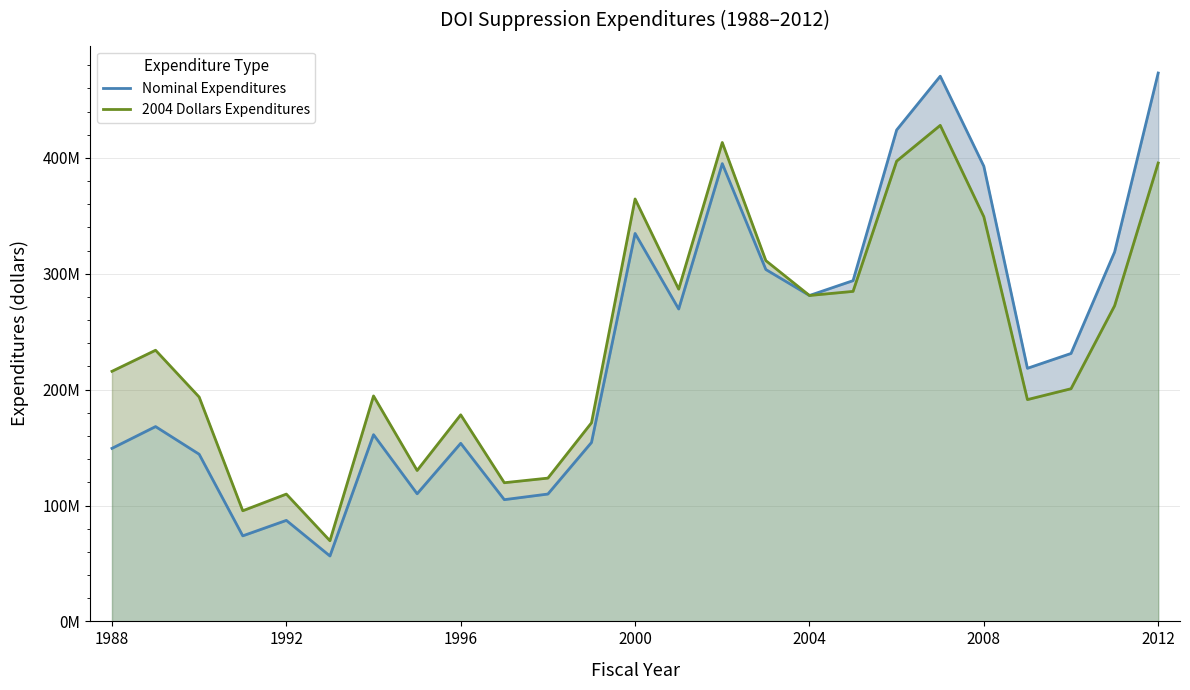

Which series has the widest spread of values?

Nominal Expenditures